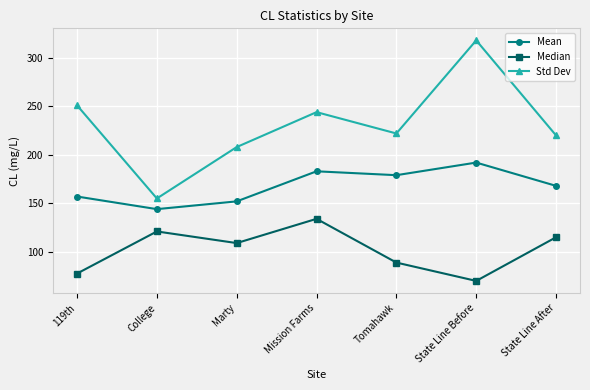

Which series changed the most between 119th and State Line Before?

Std Dev